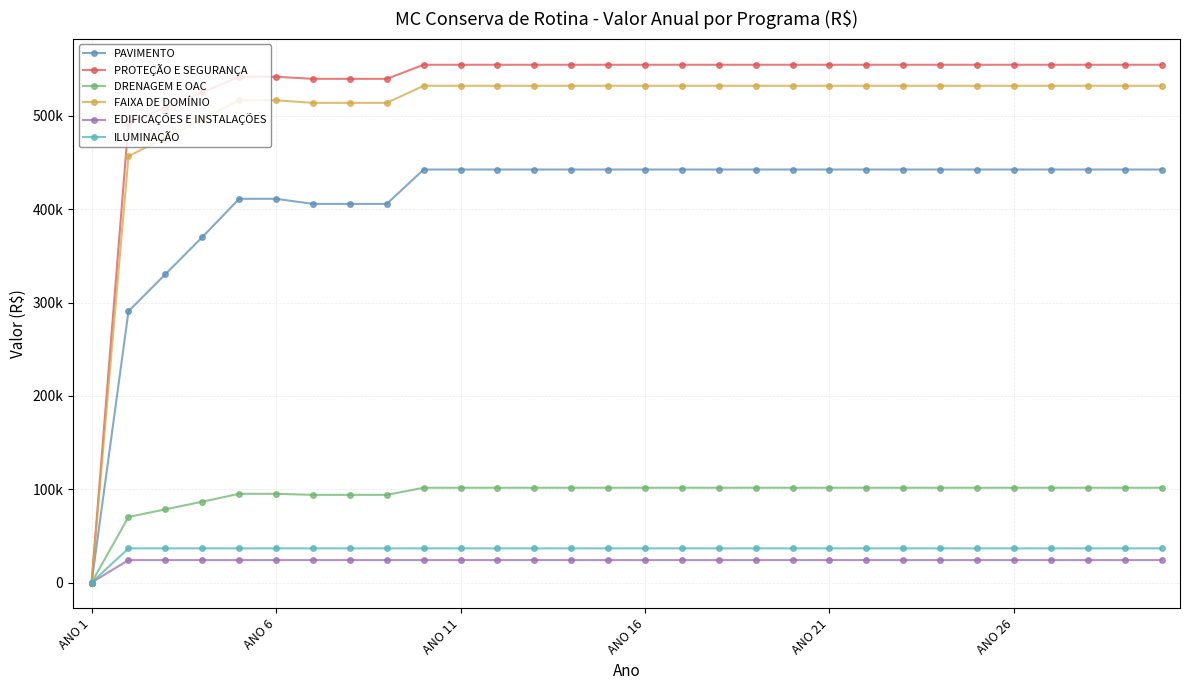

Is this an area chart (filled region under the line)?

No